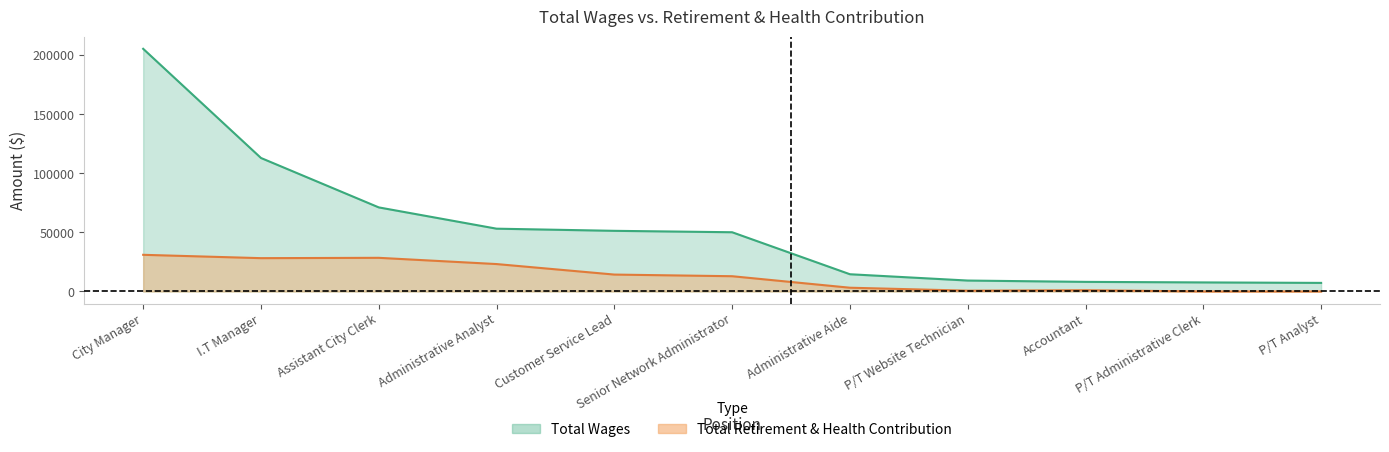

True or false: Total Retirement & Health Contribution and Total Wages intersect in this chart.

False